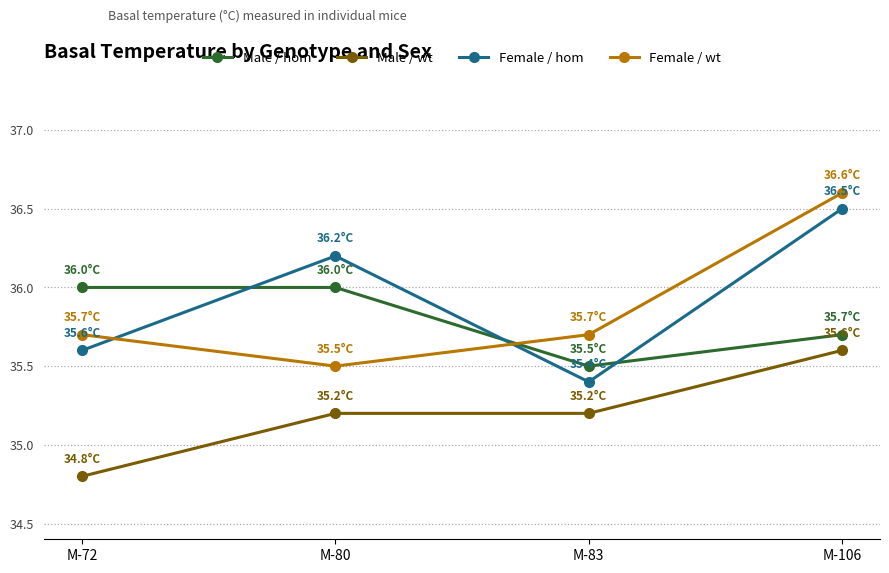

What is the minimum value shown in the chart?

34.8